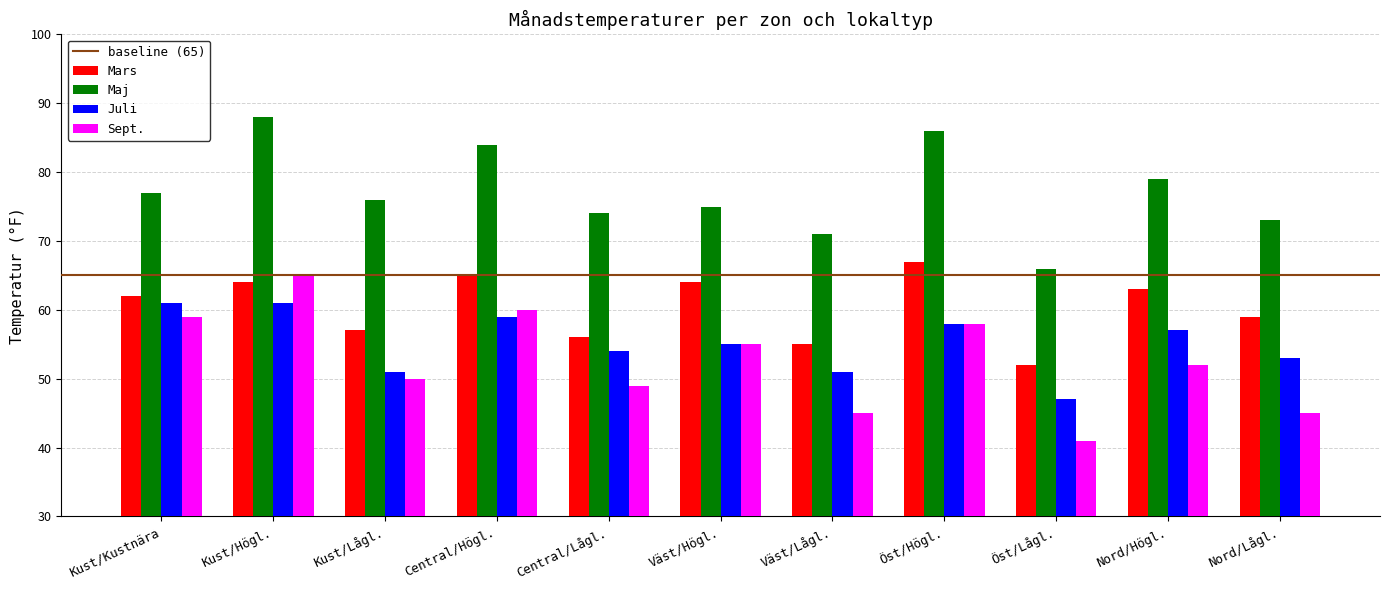

What is the difference between the highest and lowest values at Väst/Högl.?

20